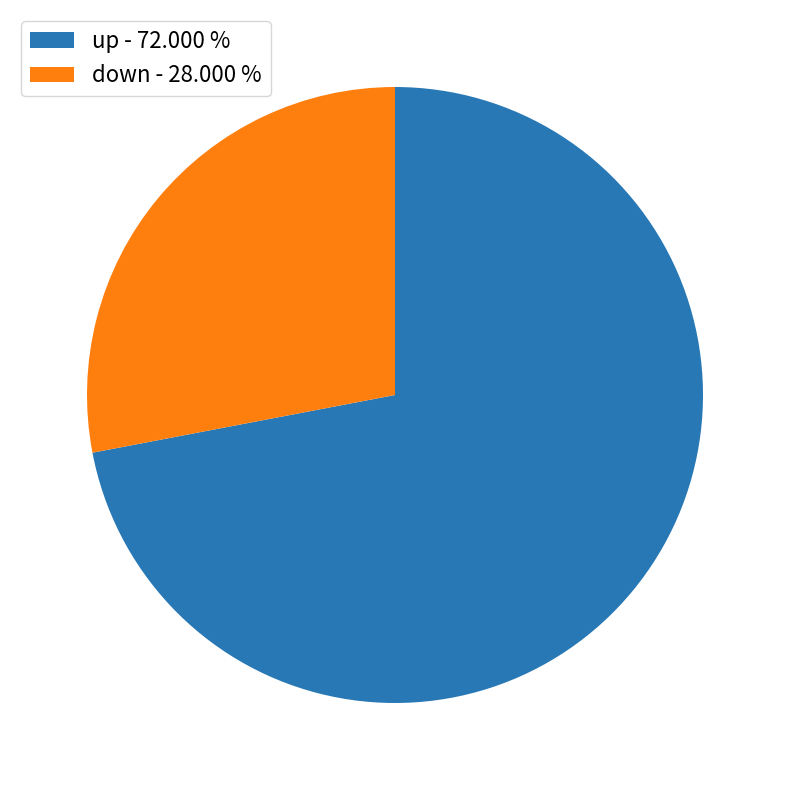

What is the ratio of the value at up to the value at down?

2.6